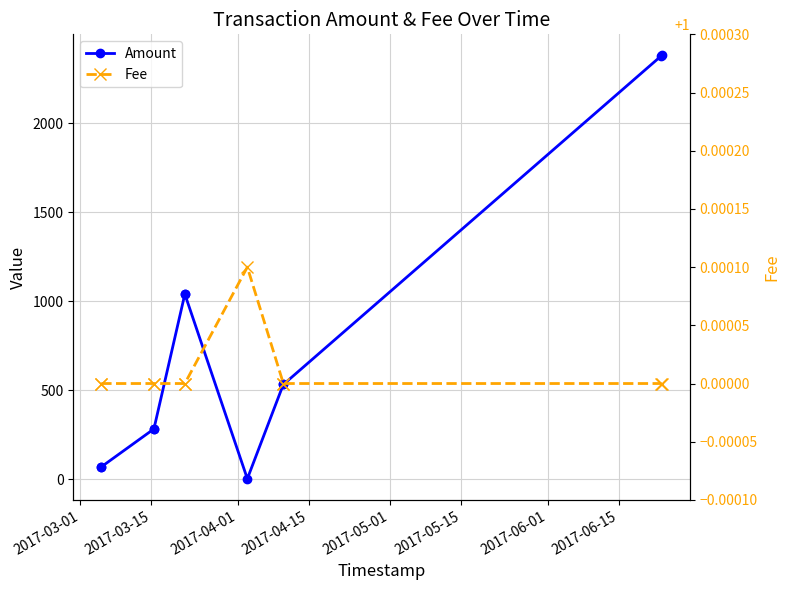

Reading left to right, list all the values displayed in this chart.

Amount: 68.0	69.0	282.0	283.0	1039.0	1040.0	2.0	533.0	532.0	2380.0	2381.0
Fee: 1.0	1.0	1.0	1.0	1.0	1.0	1.0	1.0	1.0	1.0	1.0